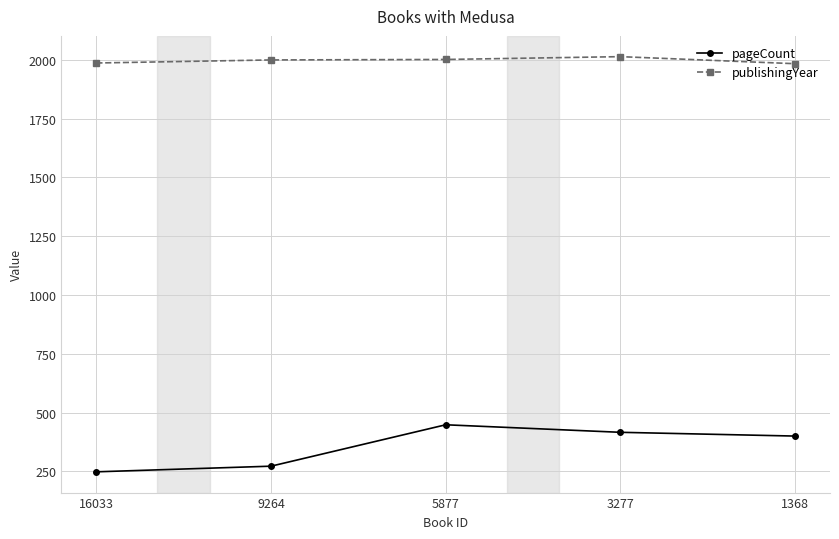

What is the sum of the publishingYear values at 3277 and 1368?

3996